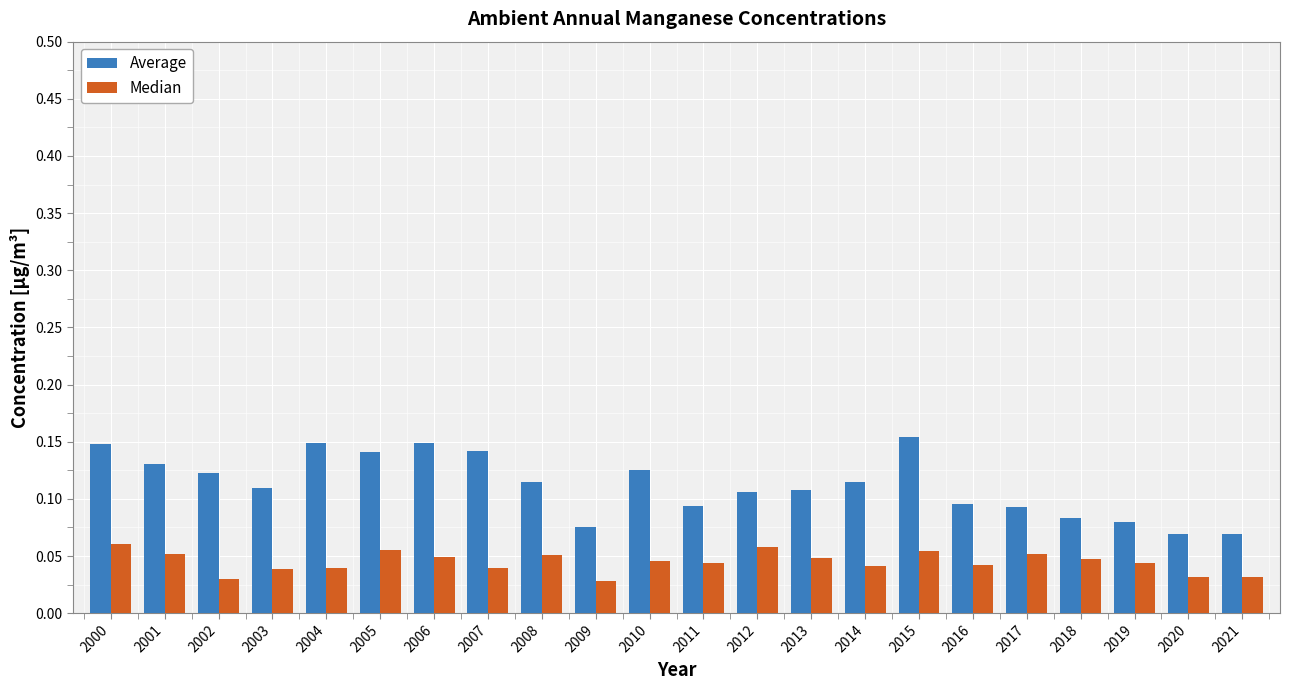

Which series has the largest total across all categories?

Average